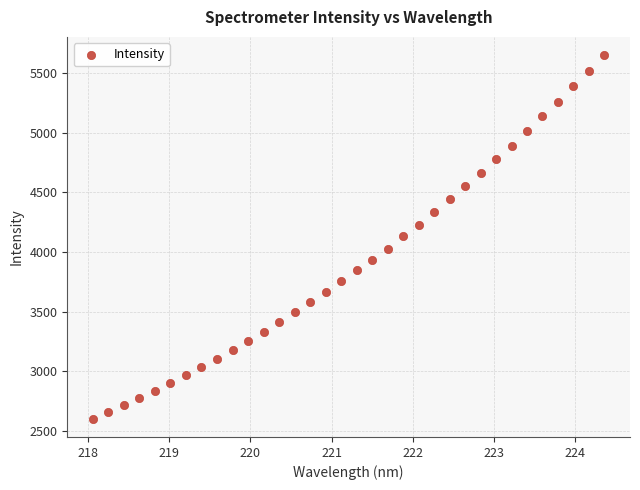

What is the range of Y values (max minus min)?

3051.6